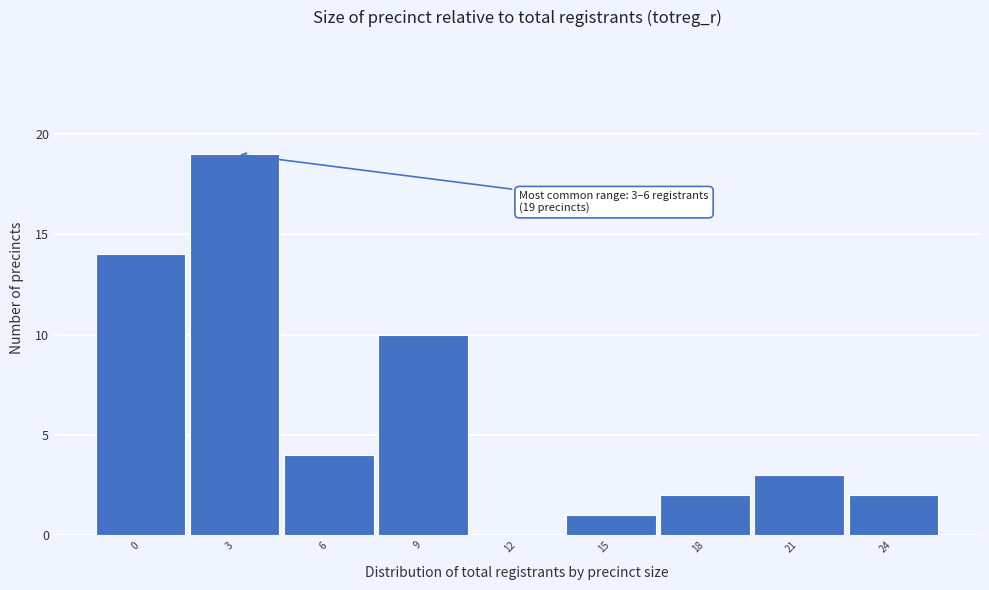

Reading right to left, list all the values displayed in this chart.

24=2	21=3	18=2	15=1	12=0	9=10	6=4	3=19	0=14